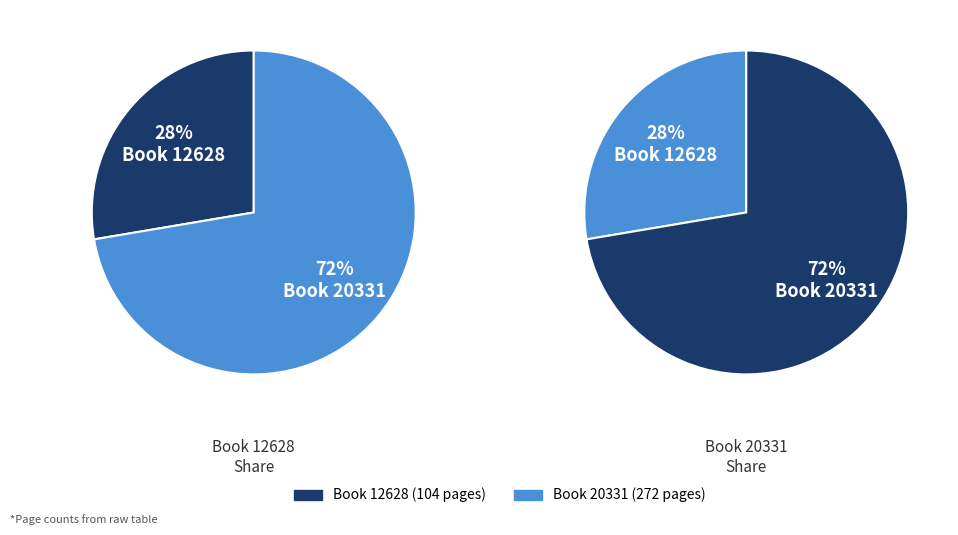

True or false: 20331 accounts for 85% of the total.

False